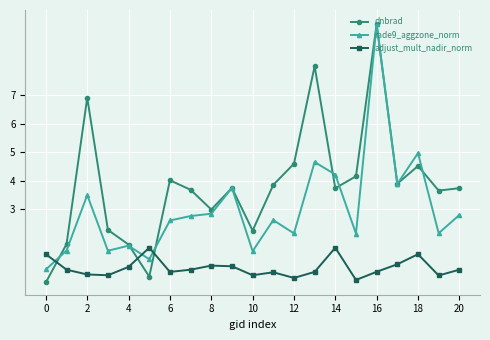

Which series ends up on top after the final intersection of rade9_aggzone_norm and adjust_mult_nadir_norm?

rade9_aggzone_norm